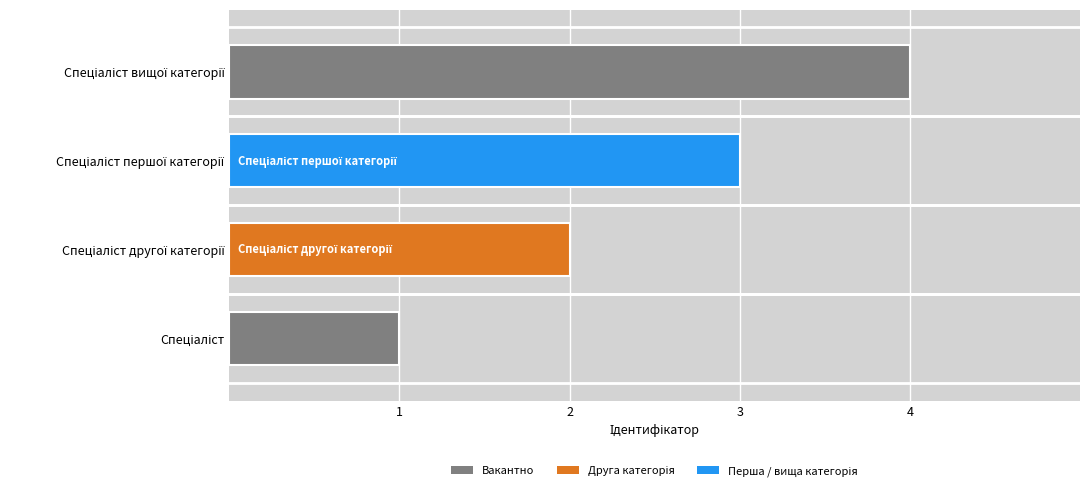

What is the sum of all values?

10